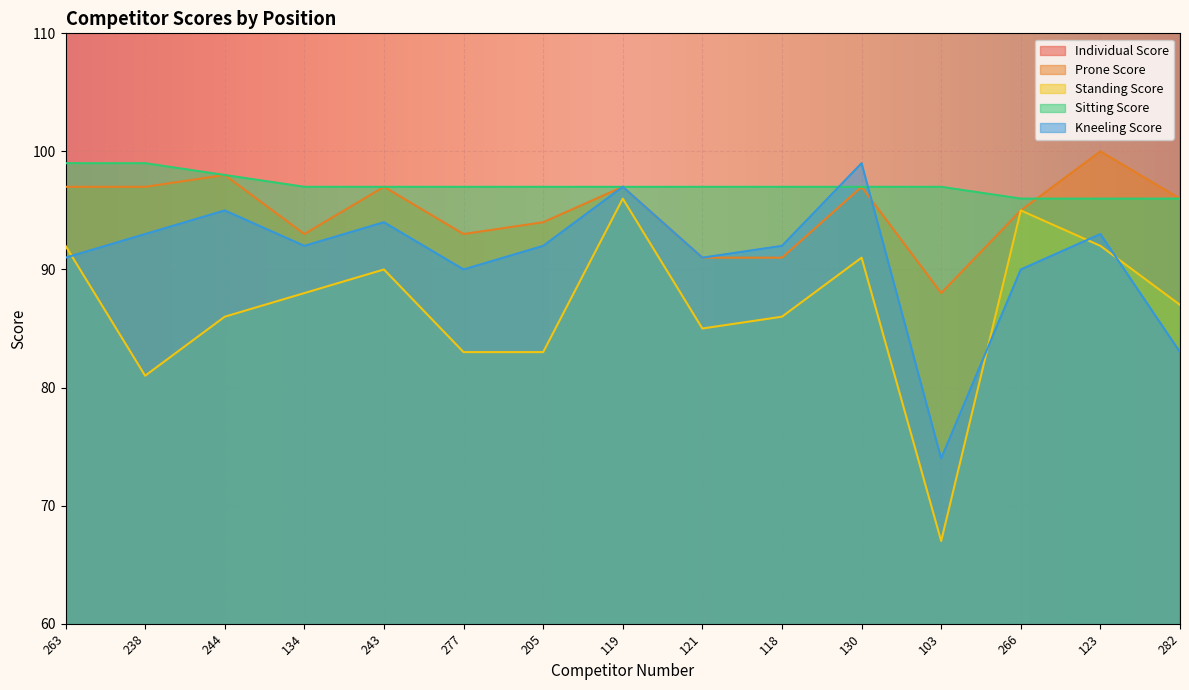

What are all the series names shown in the legend?

Individual Score, Prone Score, Standing Score, Sitting Score, Kneeling Score